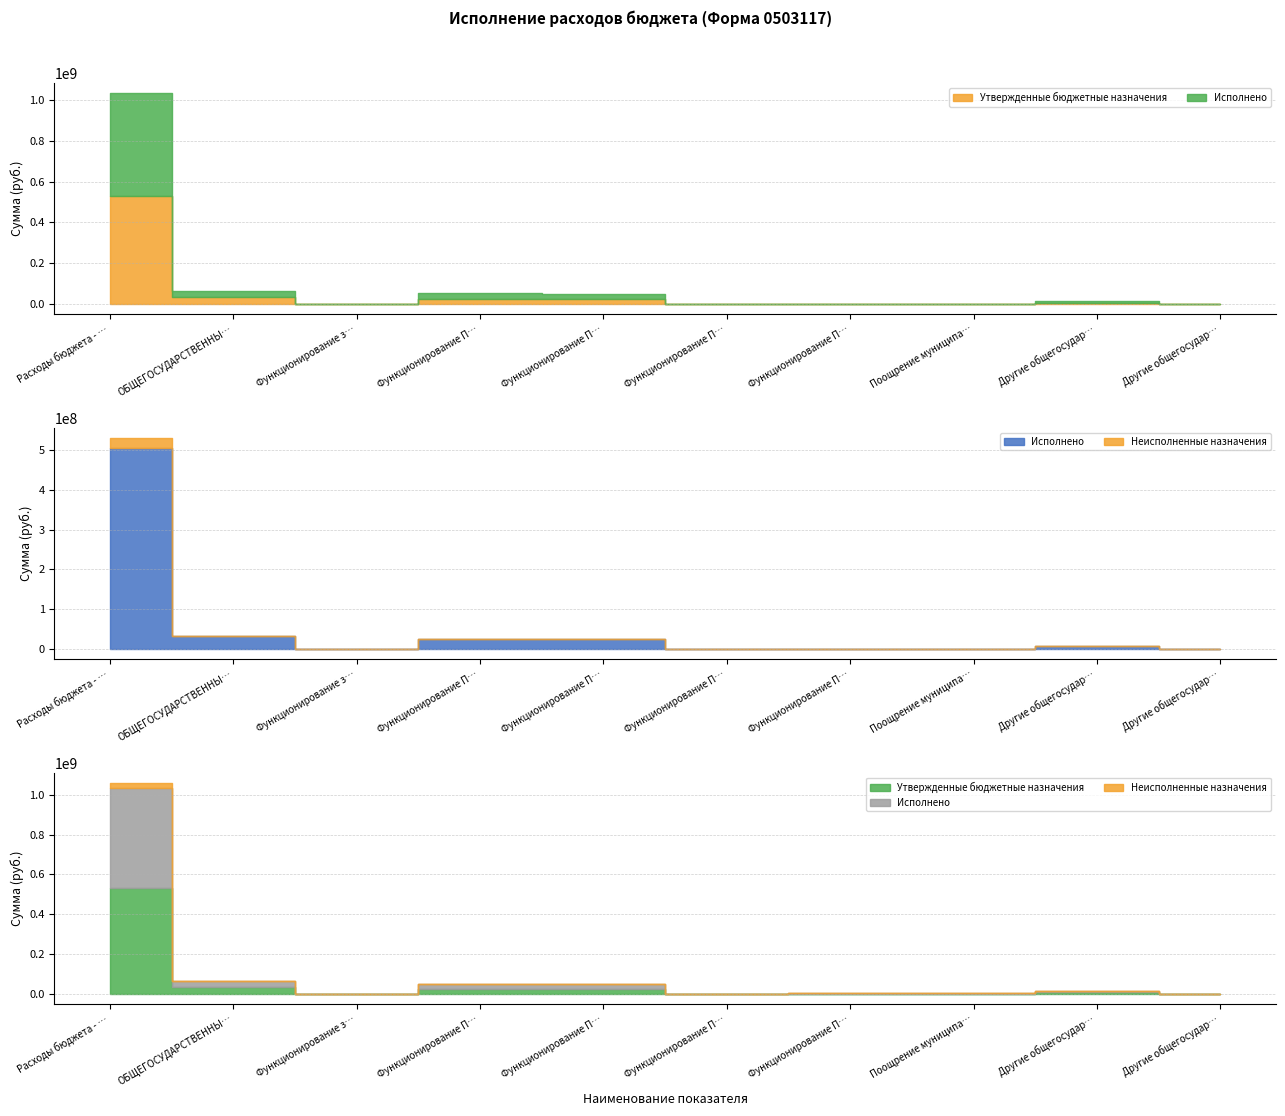

In Утвержденные бюджетные назначения, how many points are lower than both neighbors (excluding endpoints)?

3